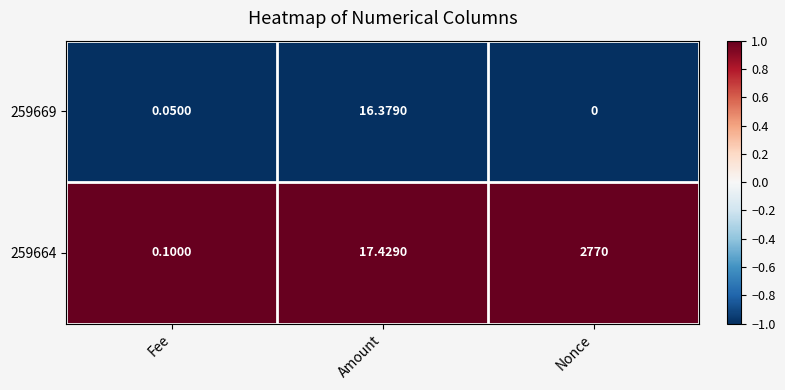

At which label is 259669 closest to 8?

Fee